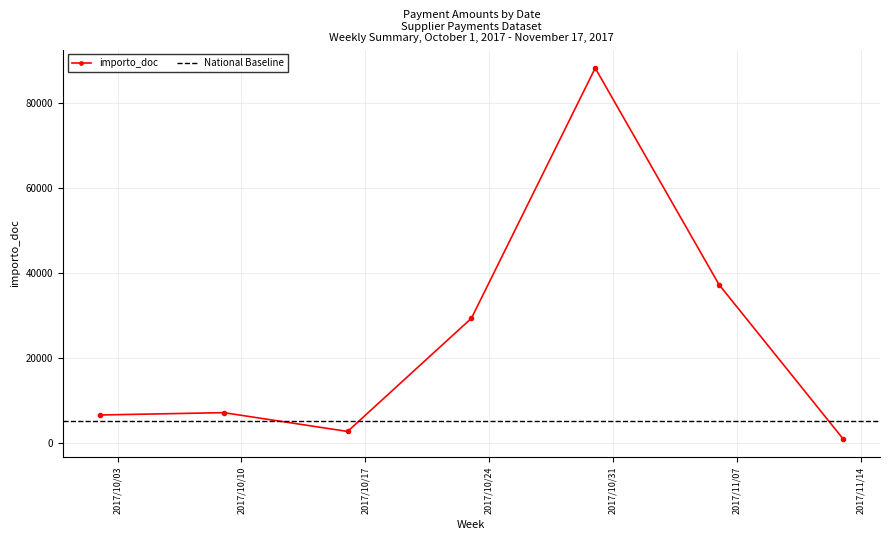

What is the value of the importo_doc point at the 1st from the left?

6501.4